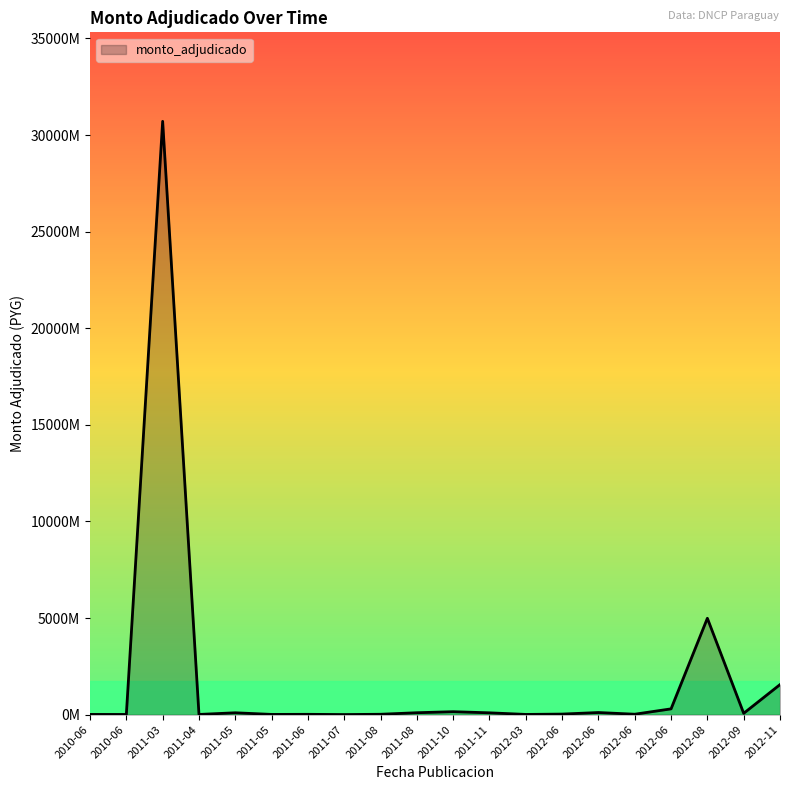

Which has a higher value, 2010-06 or 2011-08?

2011-08